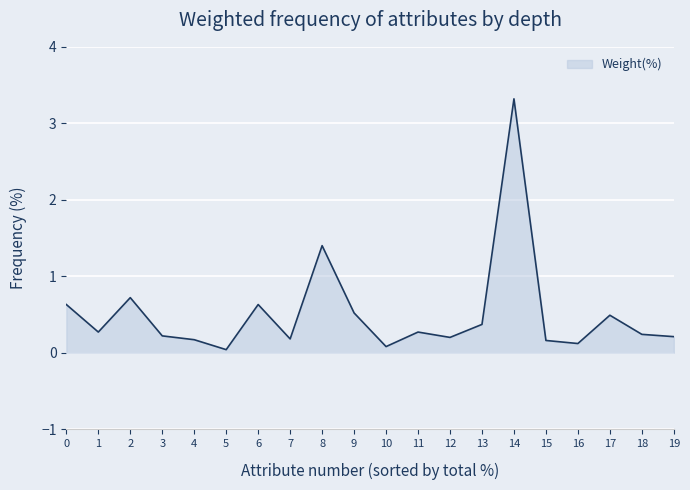

What is the change in value from 0 to 8?

+0.8